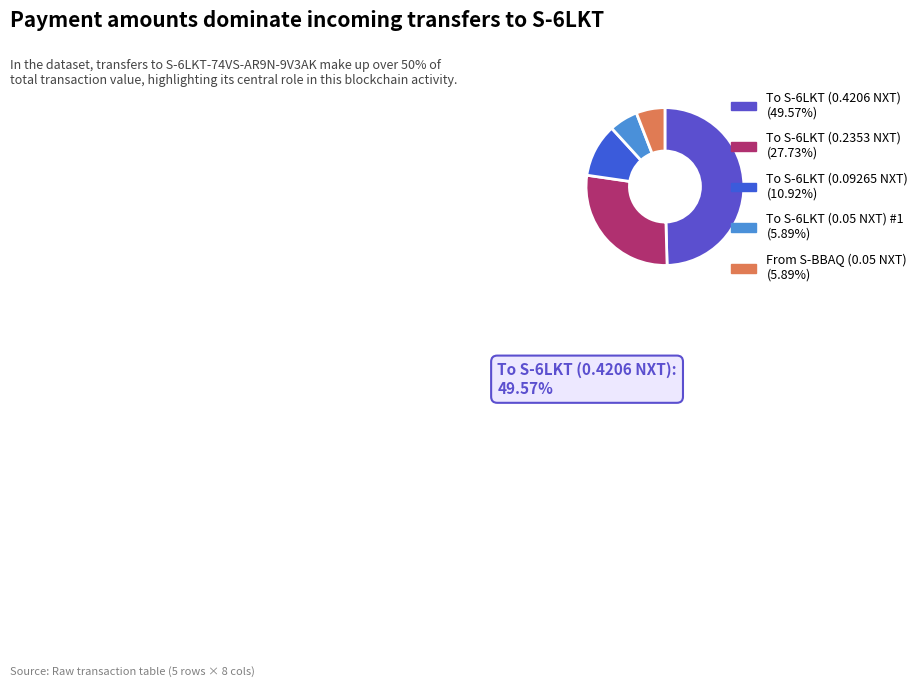

Count the number of slices in the pie.

5